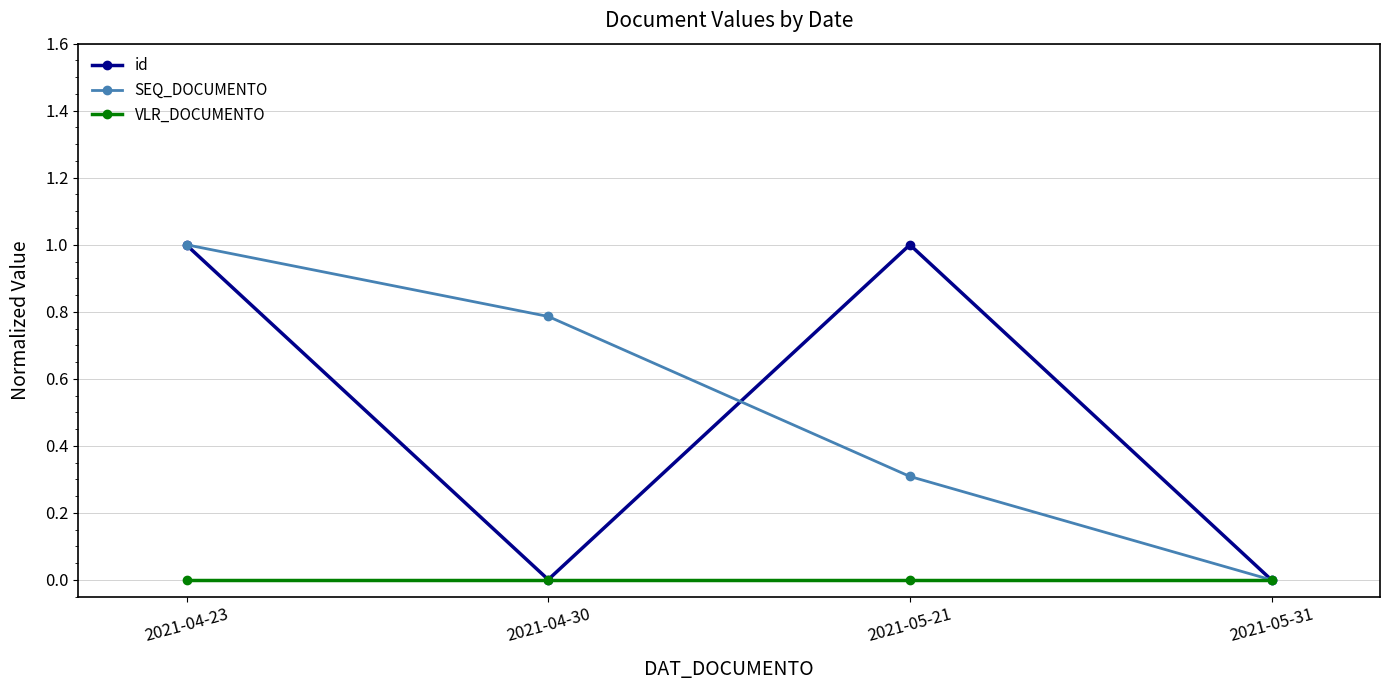

What is the maximum value for SEQ_DOCUMENTO?

1.0